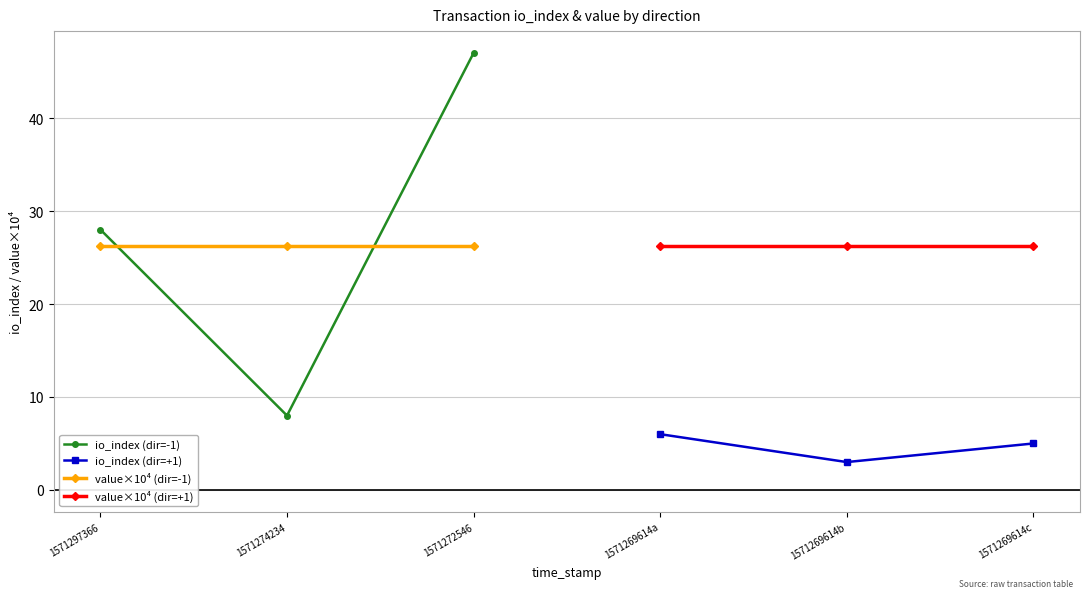

What is the lowest value of the io_index (dir=+1) series?

3.0